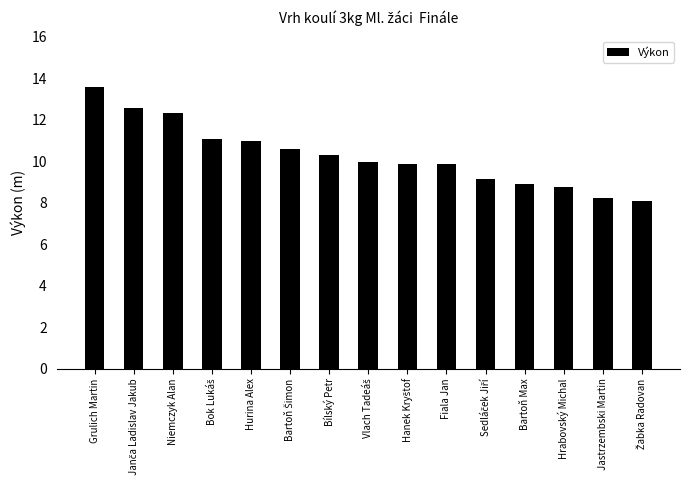

What is the value of the 6th bar from the left?

10.6